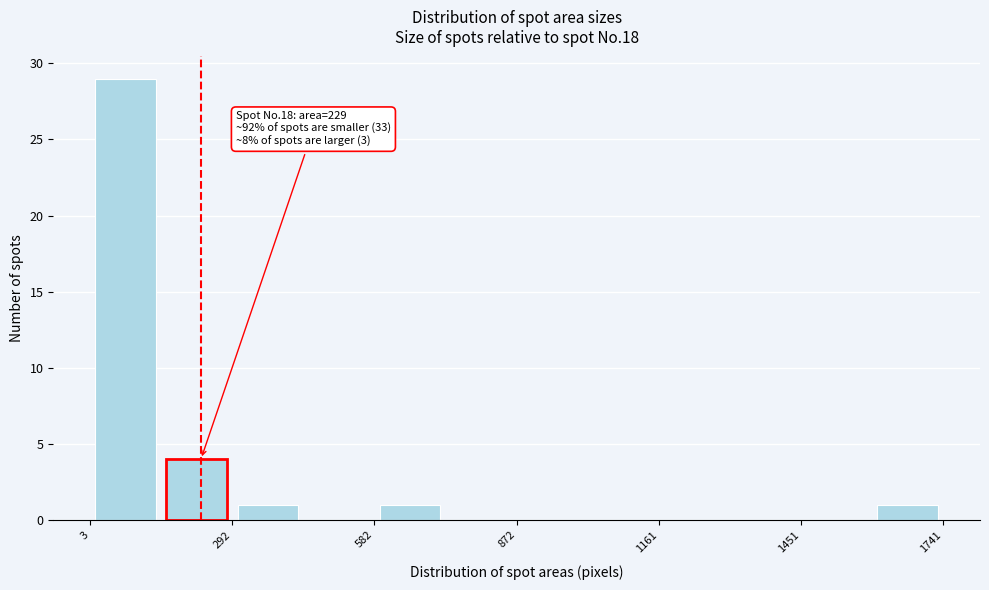

Around what value on the x-axis is the tallest bar? Give the approximate position of its centre, as read against the axis.

100